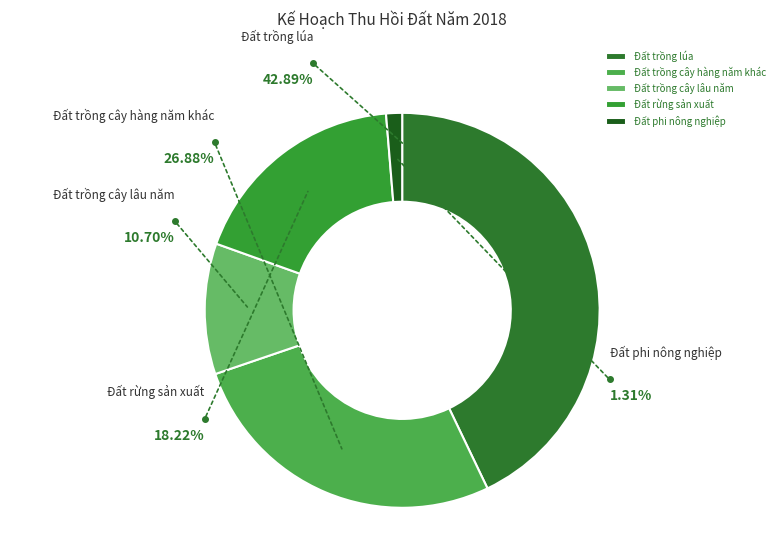

To the nearest percent, what is the average slice percentage?

20%